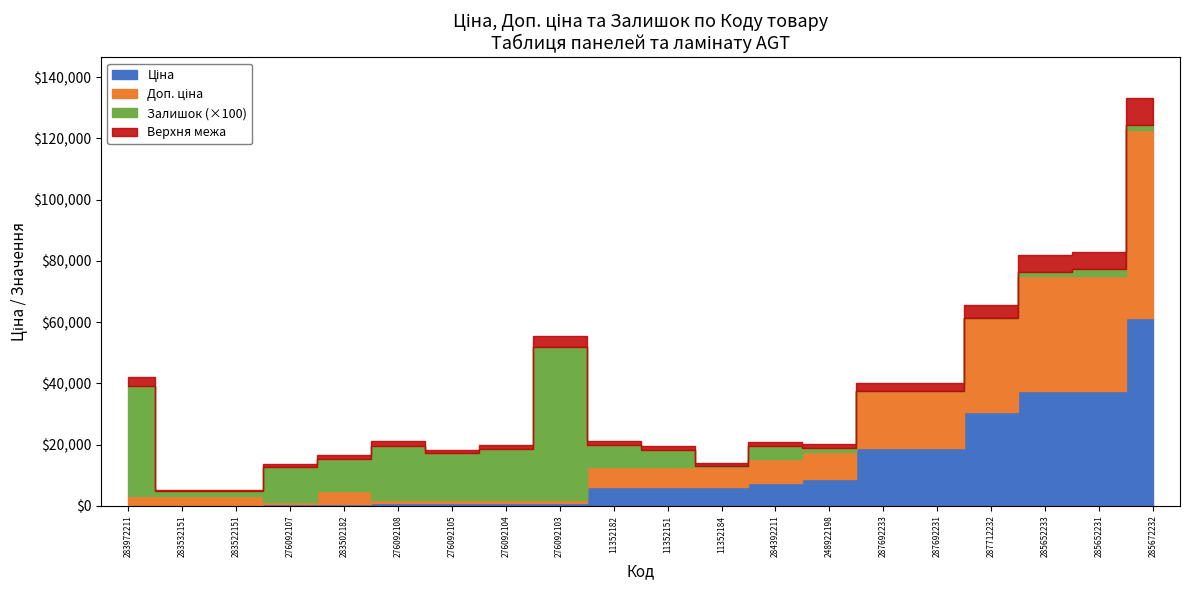

What is the difference between the second highest and second lowest values in the Доп. ціна series?

36443.9